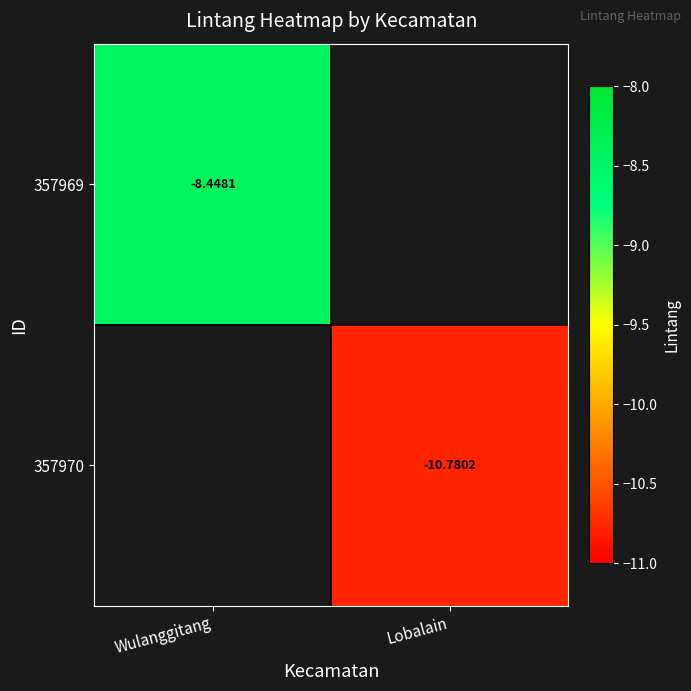

Is the value of 357970 at Lobalain greater than the value of 357969 at Wulanggitang?

No